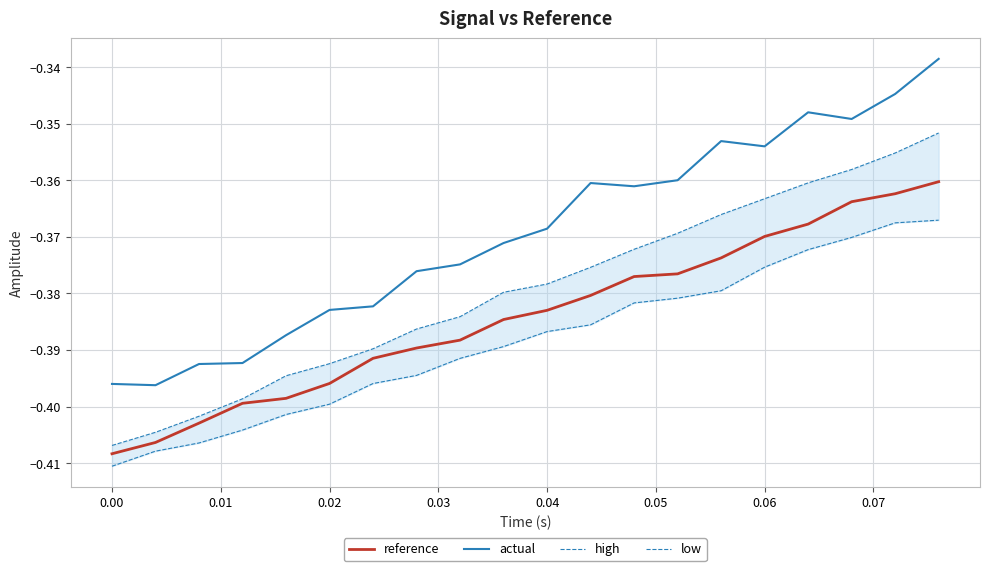

What are all the series names shown in the legend?

reference, actual, high, low